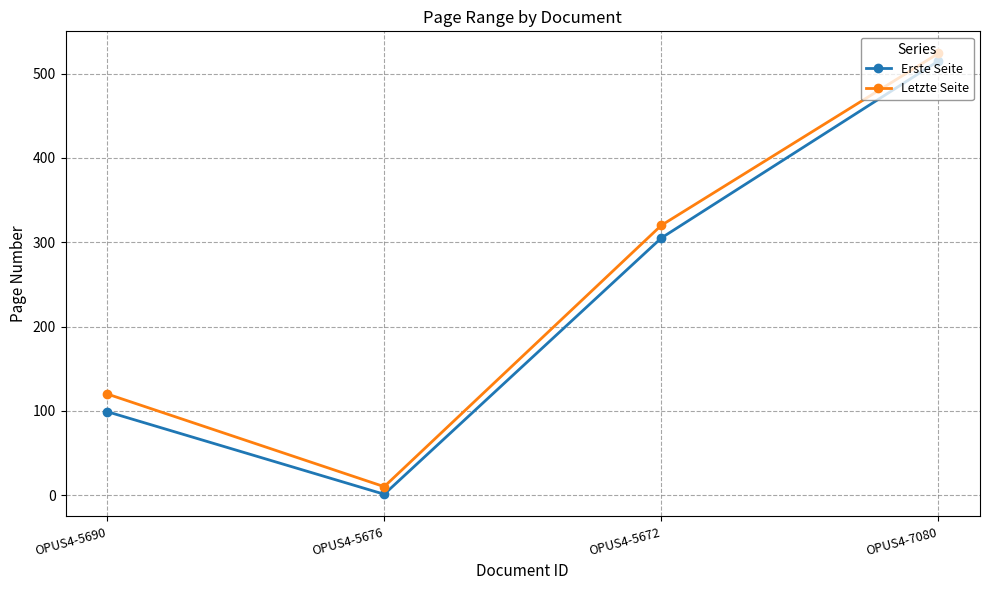

What is the difference between the maximum and minimum values in the Erste Seite series?

514